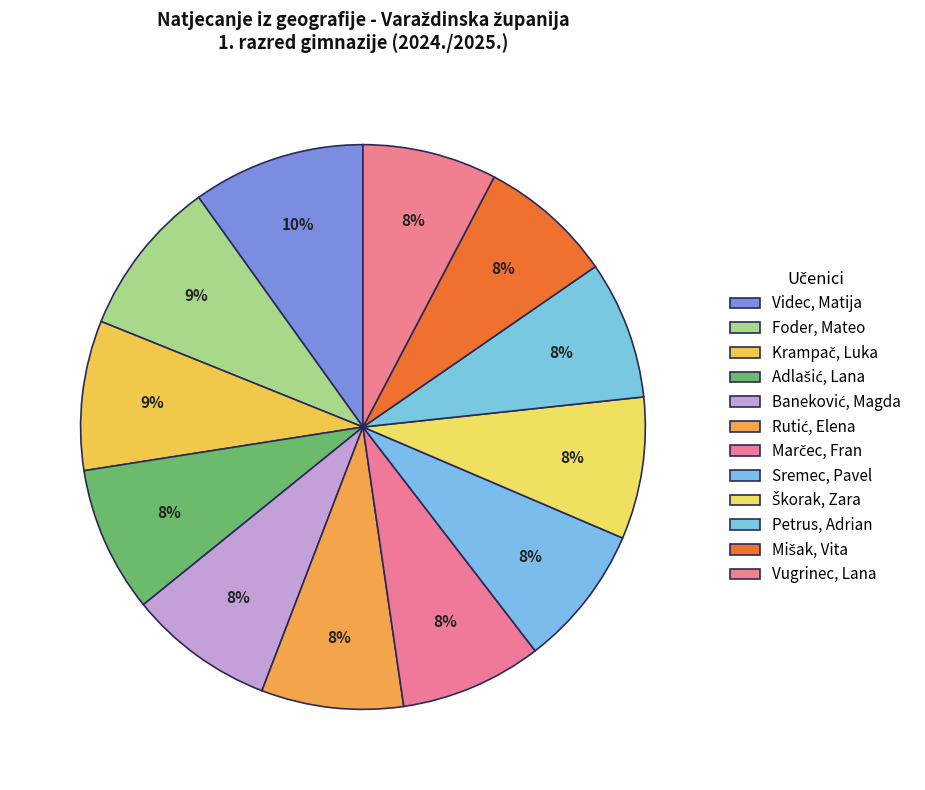

Count the number of slices in the pie.

12